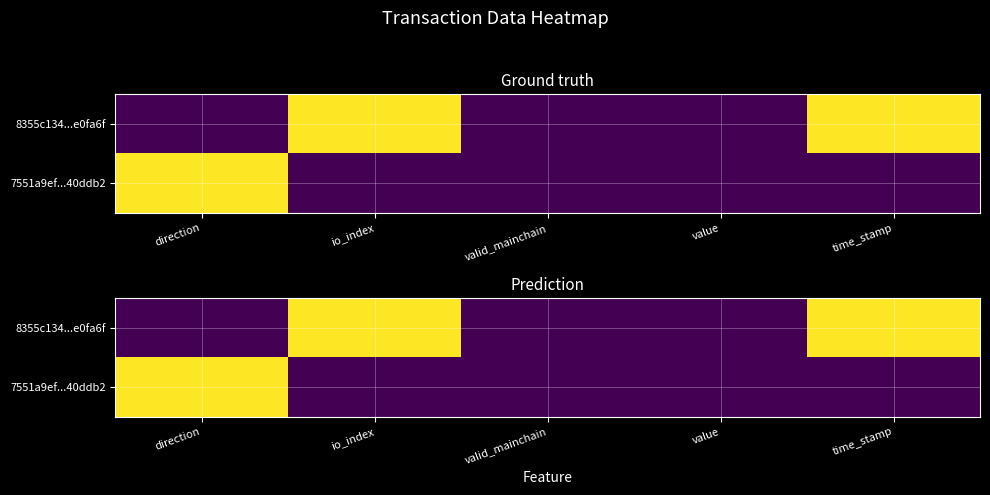

Read the 7551a9ef...40ddb2 value at direction.

1